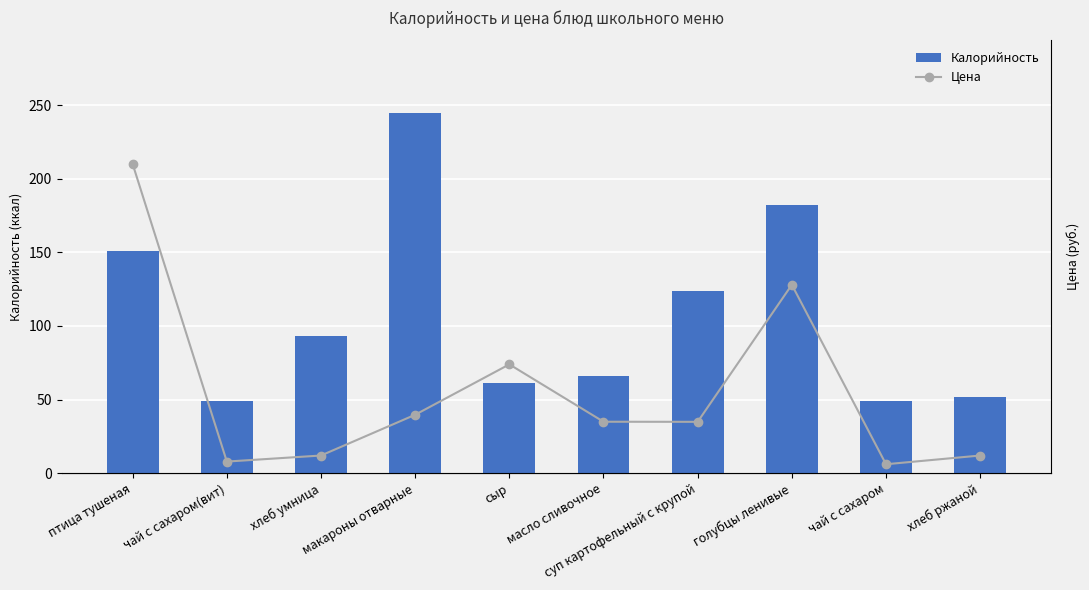

Which category has the highest value in the Калорийность series?

макароны отварные